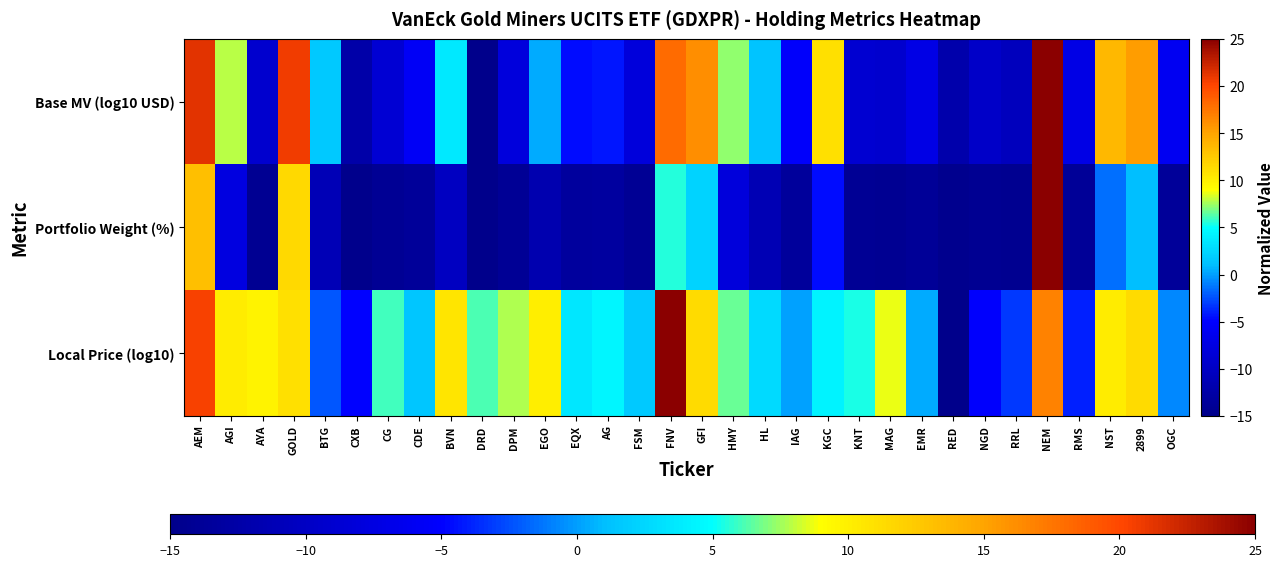

Which series has the widest spread of values?

Base MV (log10 USD)